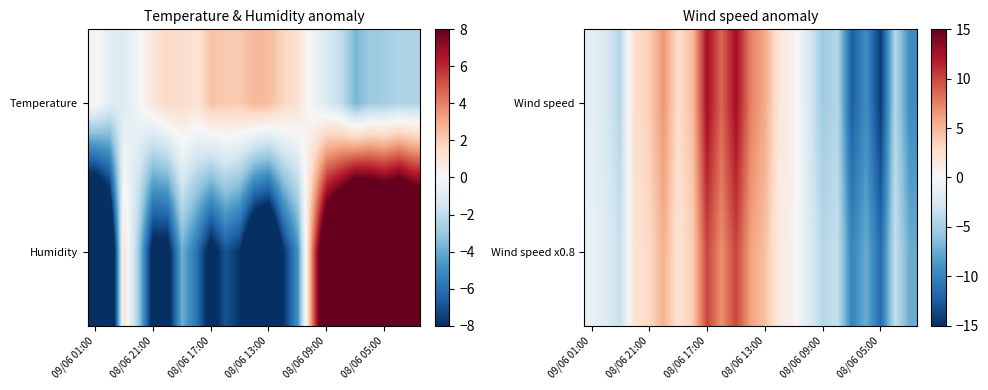

Which category has the lowest value in the Wind speed series?

08/06 05:00